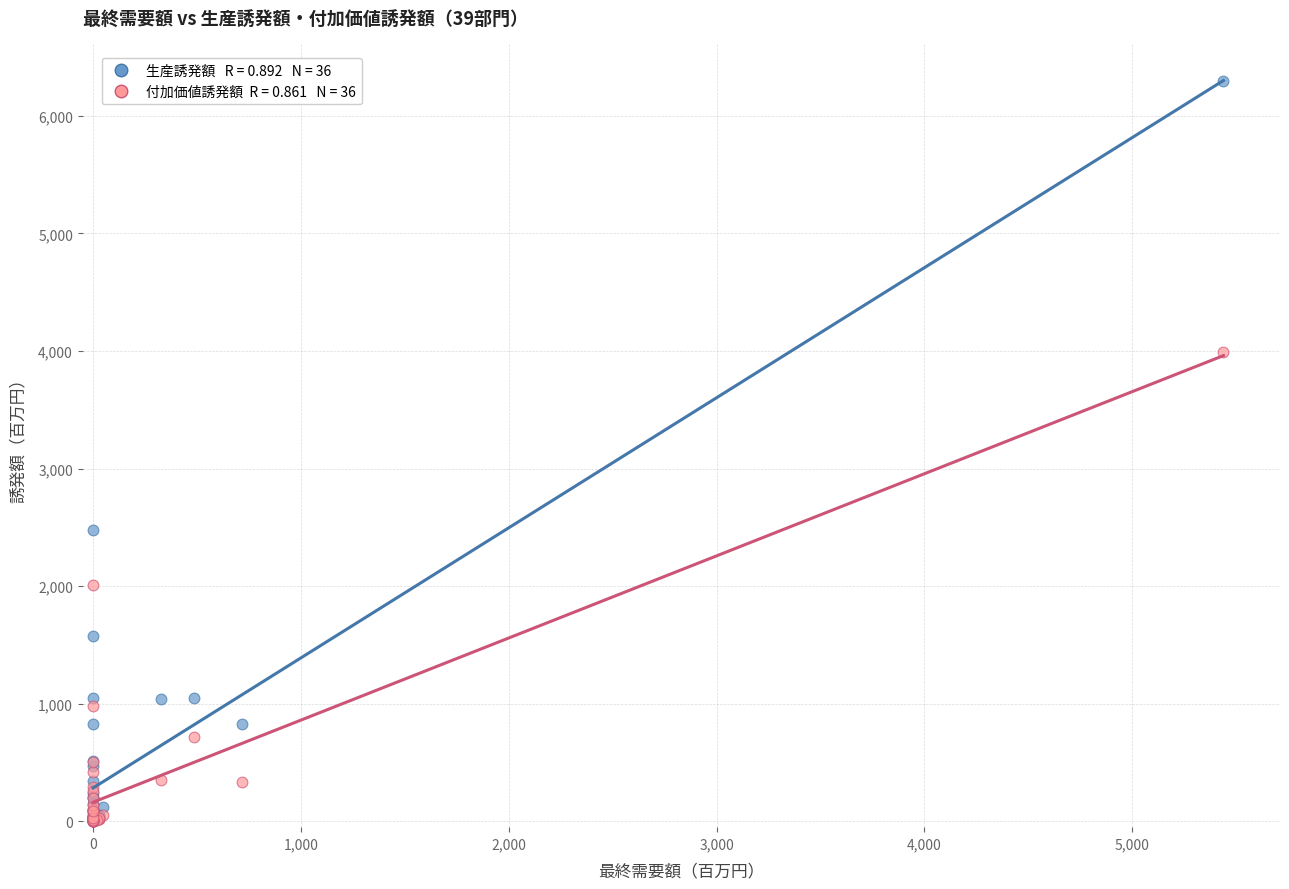

Across all series, what Y value is closest to 3148?

2473.4